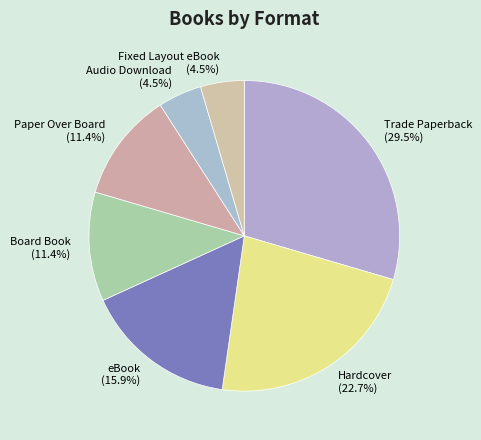

Is there a majority slice in this chart?

No